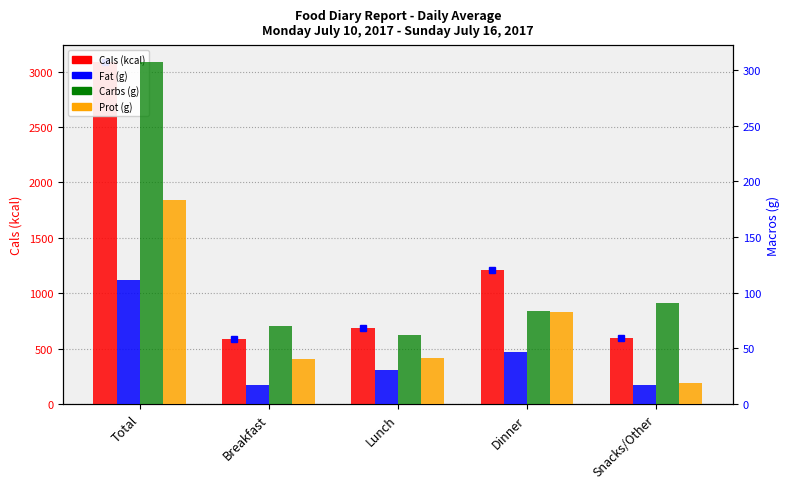

What are all the series names shown in the legend?

Cals (kcal), Fat (g), Carbs (g), Prot (g)